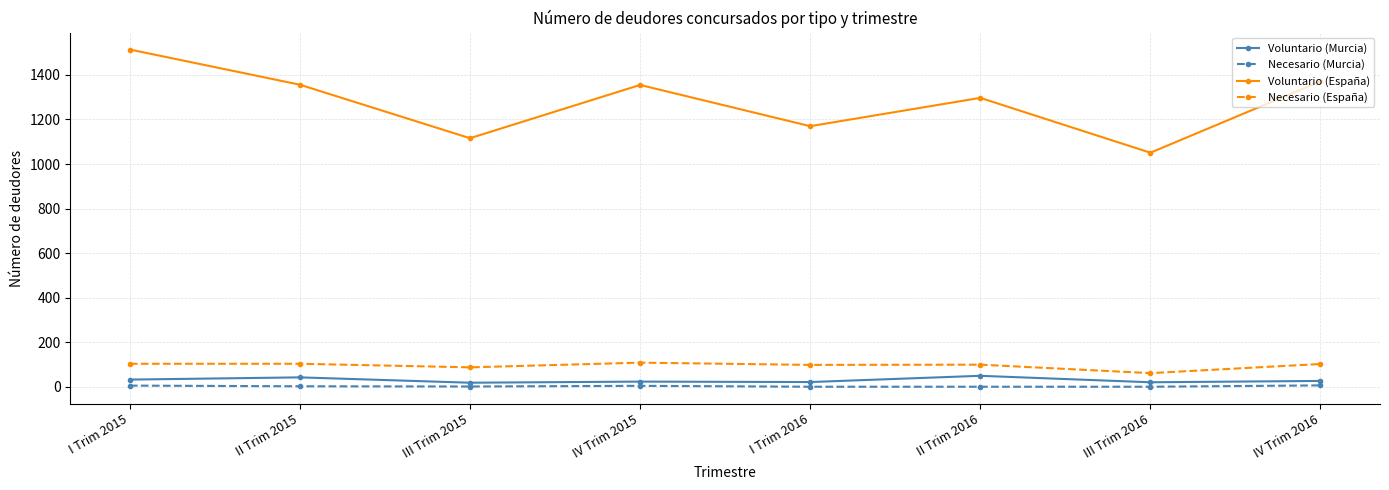

True or false: Voluntario (España) has more than 0 points higher than both neighbors.

True